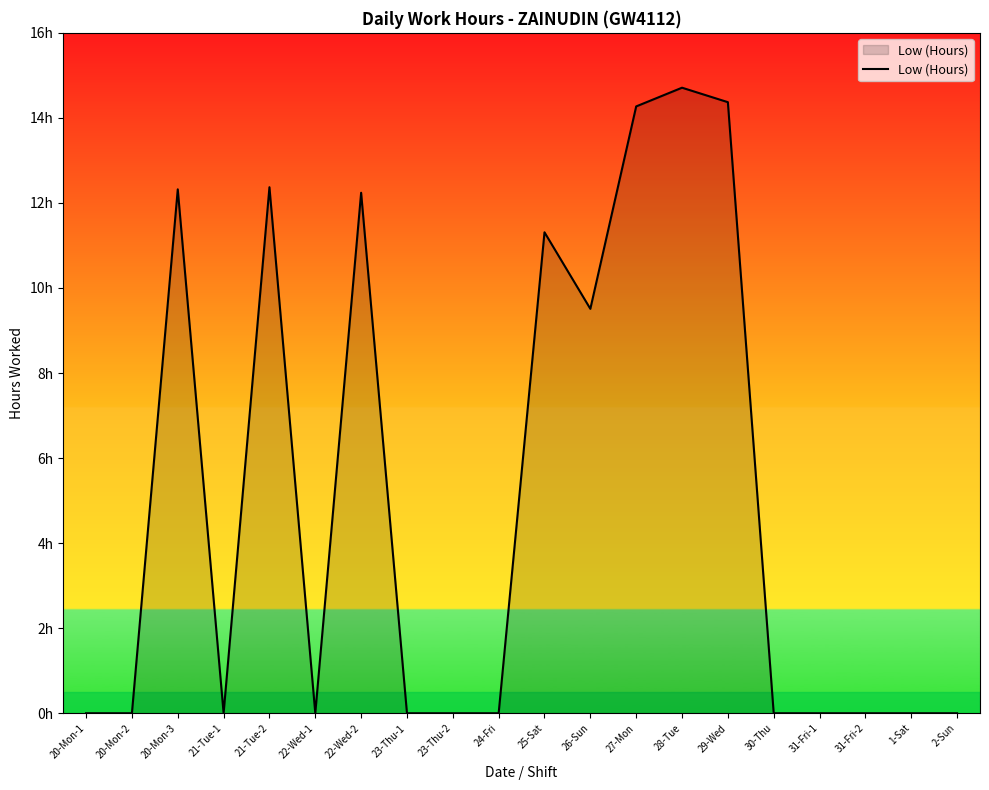

Reading left to right, what are all the values shown in this chart?

20-Mon-1=0.0	20-Mon-2=0.0	20-Mon-3=12.3	21-Tue-1=0.0	21-Tue-2=12.4	22-Wed-1=0.0	22-Wed-2=12.2	23-Thu-1=0.0	23-Thu-2=0.0	24-Fri=0.0	25-Sat=11.3	26-Sun=9.5	27-Mon=14.3	28-Tue=14.7	29-Wed=14.4	30-Thu=0.0	31-Fri-1=0.0	31-Fri-2=0.0	1-Sat=0.0	2-Sun=0.0